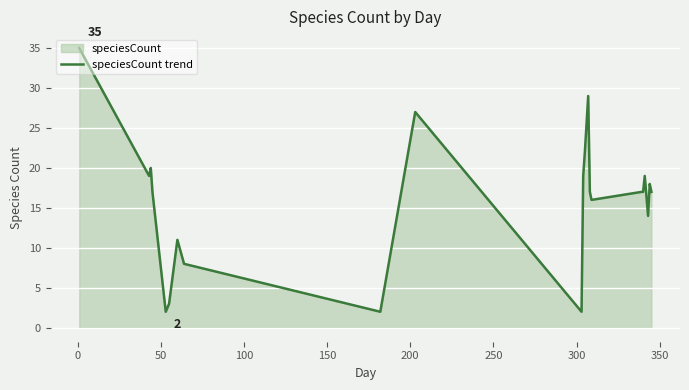

True or false: the data has more than 0 interior local peaks.

True